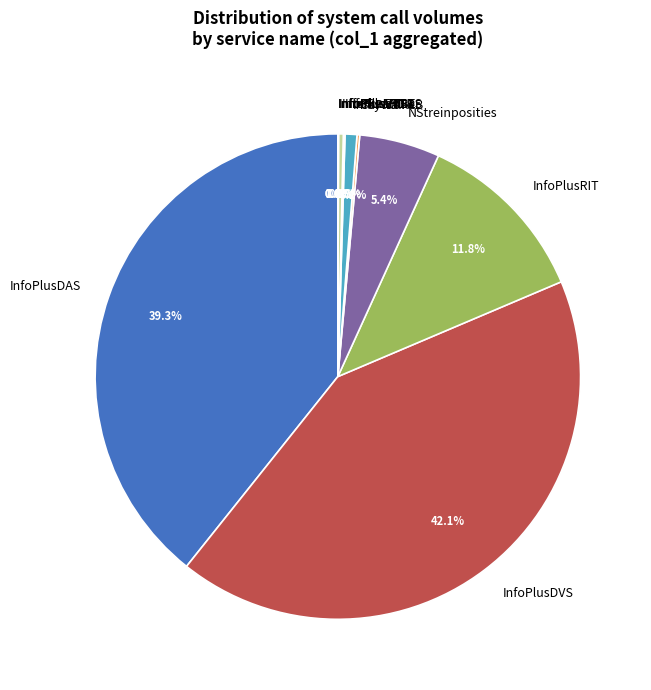

Between NStreinposities and InfoPlusDVS, which is larger?

InfoPlusDVS